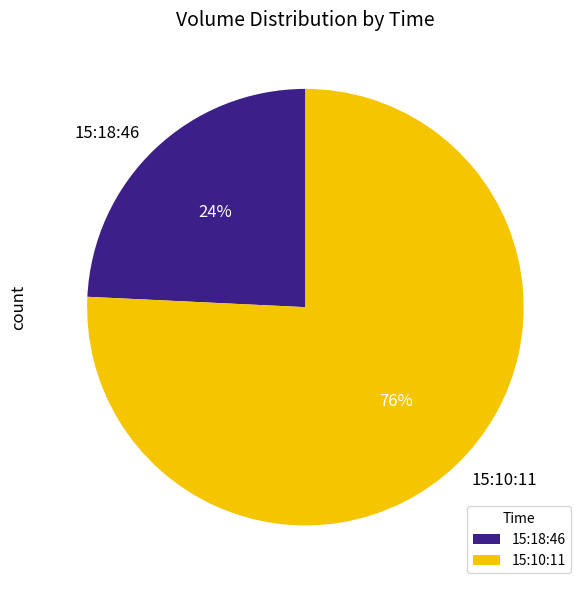

What is the ratio of the value at 15:18:46 to the value at 15:10:11?

0.3